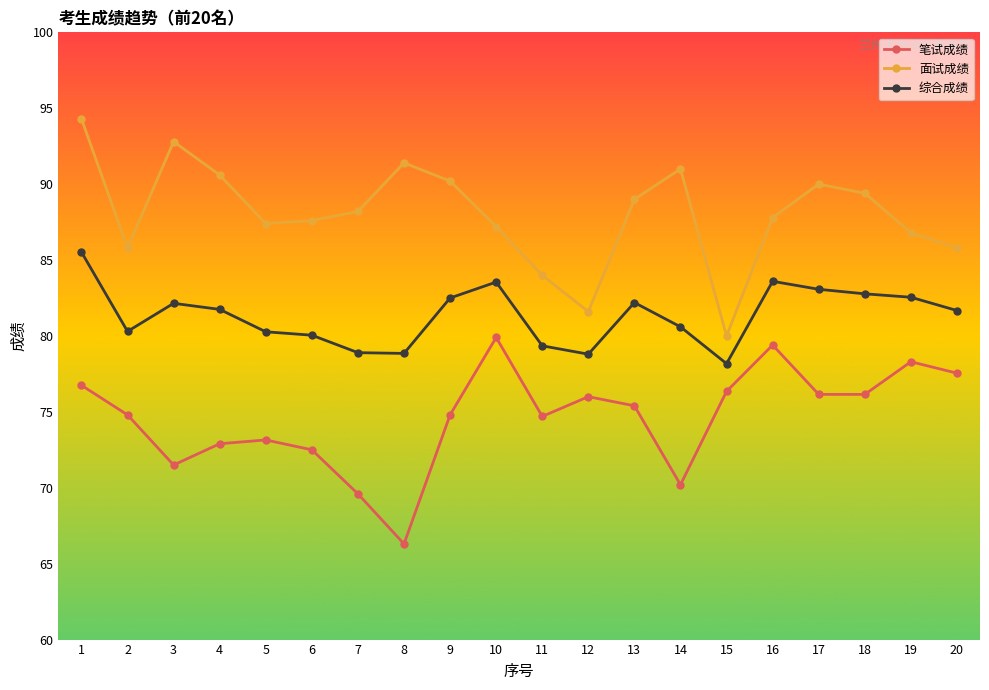

Rank the series at 1 from lowest to highest value.

笔试成绩, 综合成绩, 面试成绩